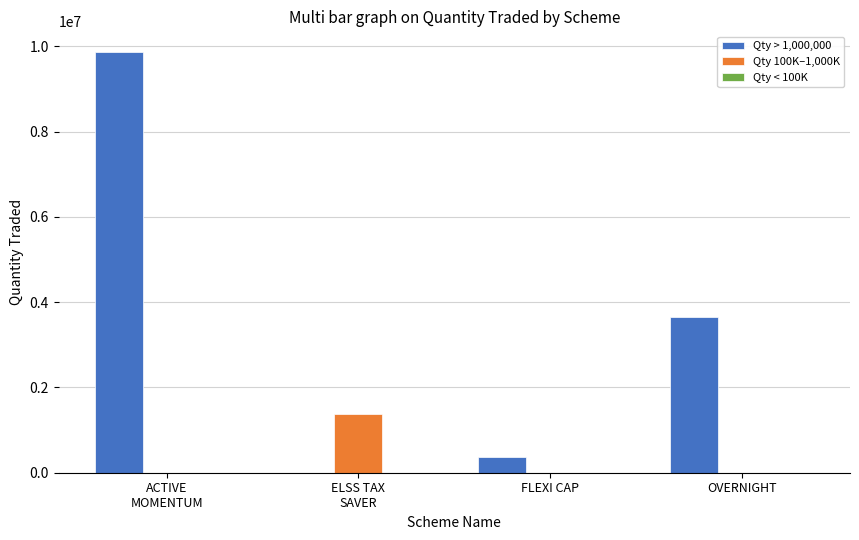

Which series has the largest total across all categories?

Qty > 1,000,000